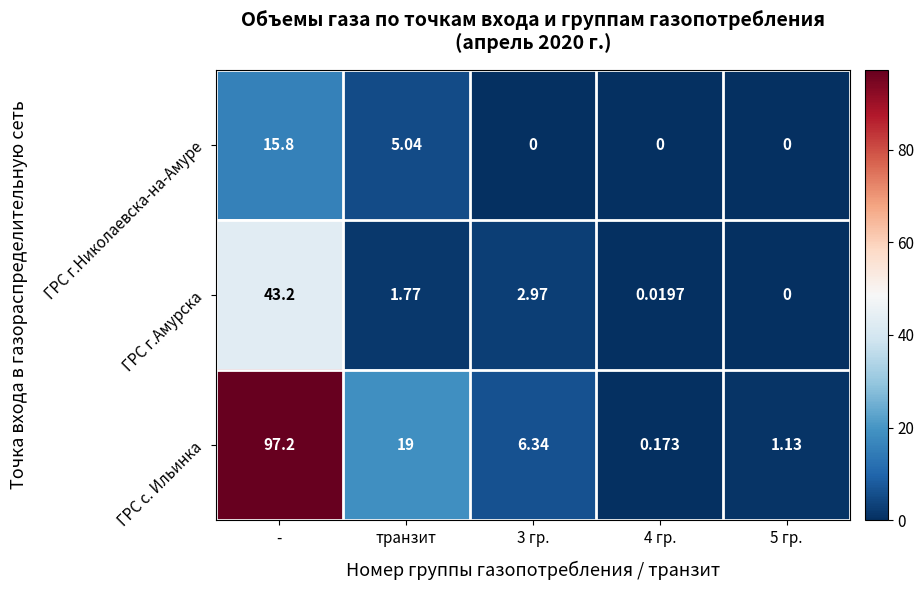

Which series changed the most between - and 4 гр.?

ГРС с. Ильинка